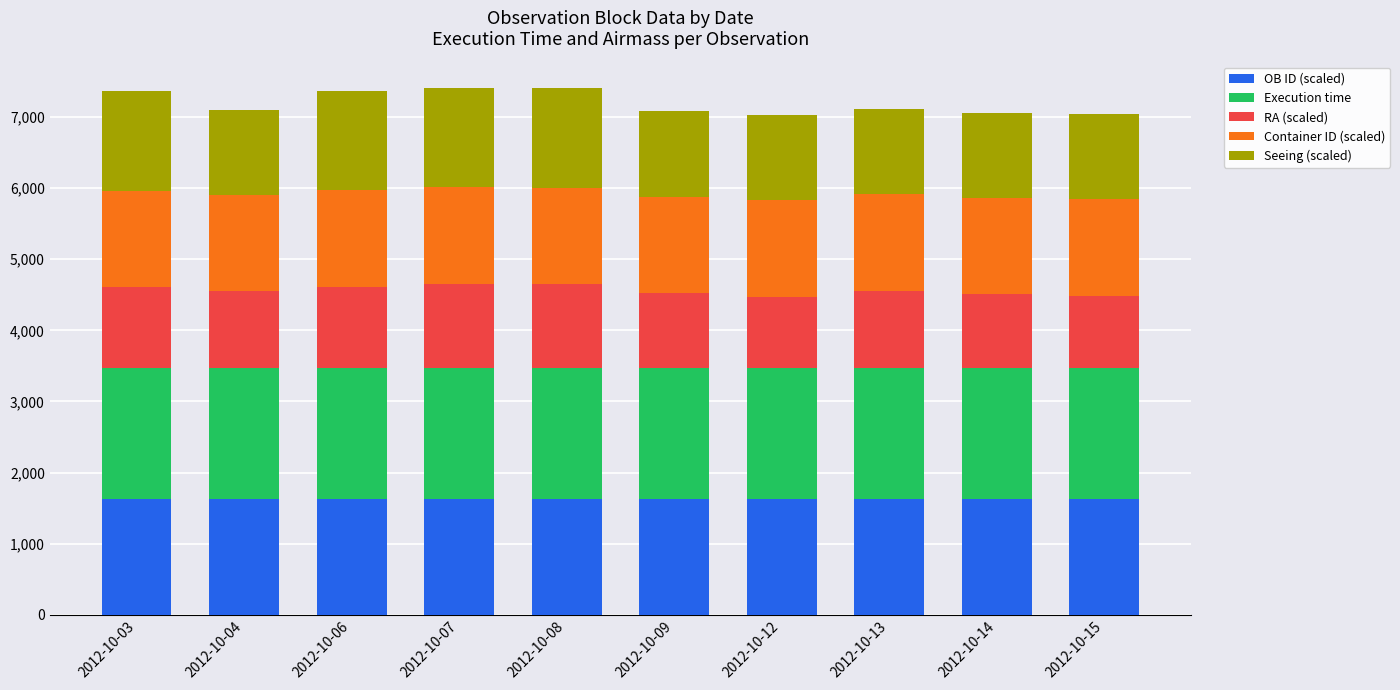

What is the highest value of the OB ID (scaled) series?

1626.1